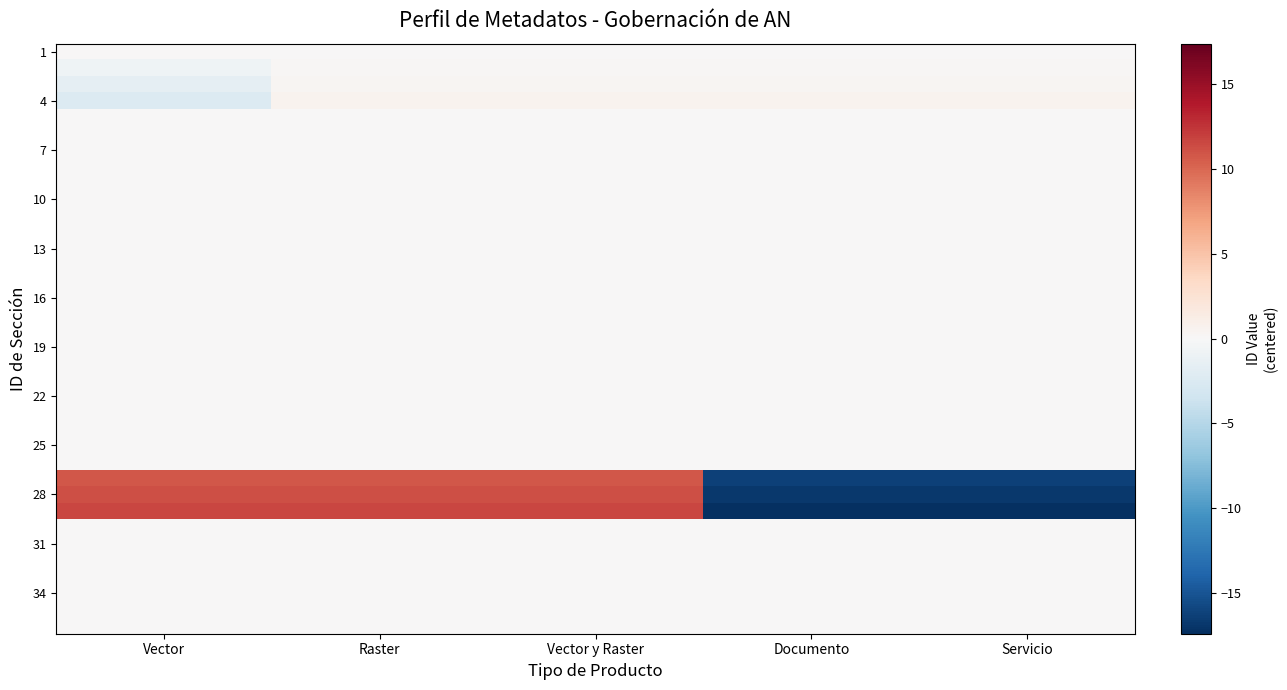

At which category is the sum across all series the highest?

Raster